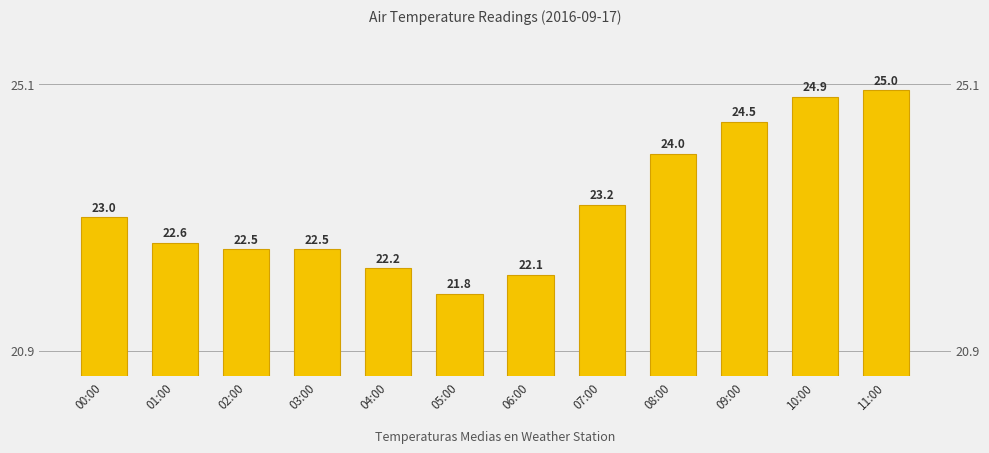

True or false: the data shows 22.5 at 03:00.

True